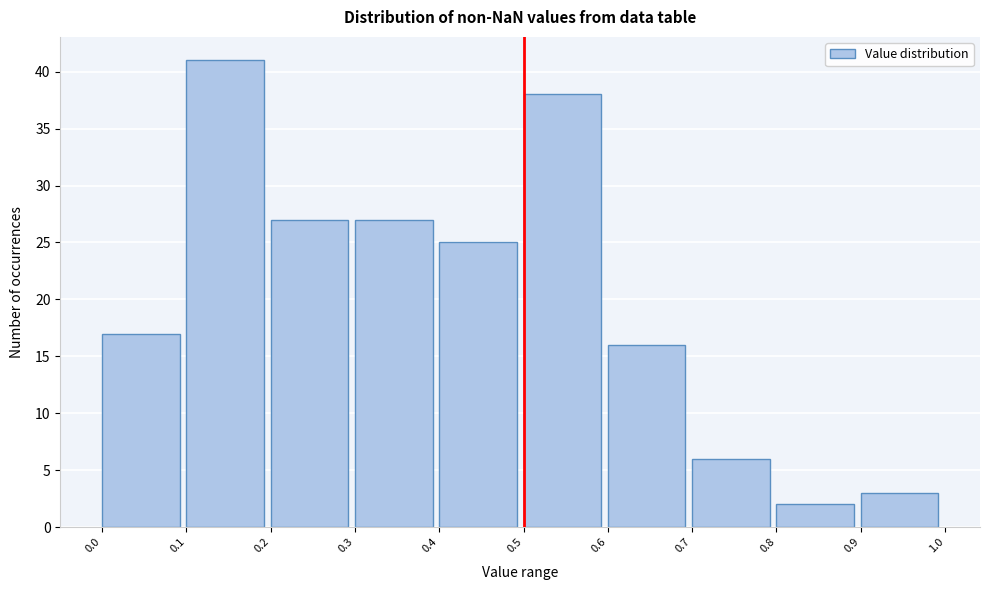

How tall is the bar that spans 0.5 to 0.6 on the x-axis? The values are not printed on the chart, so give them approximately, as read against the axis.

38